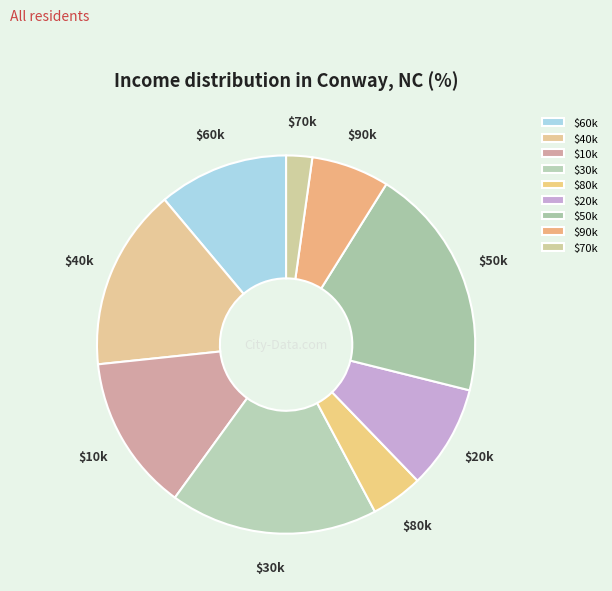

Does any single category account for the majority?

No